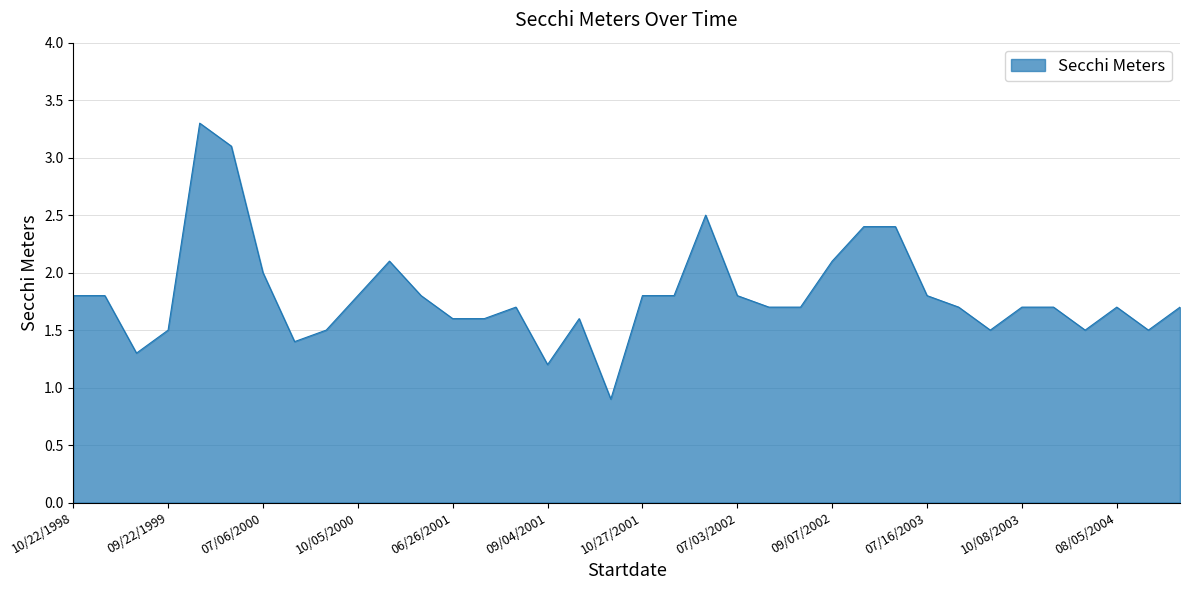

What is the difference between the maximum and minimum values?

2.4